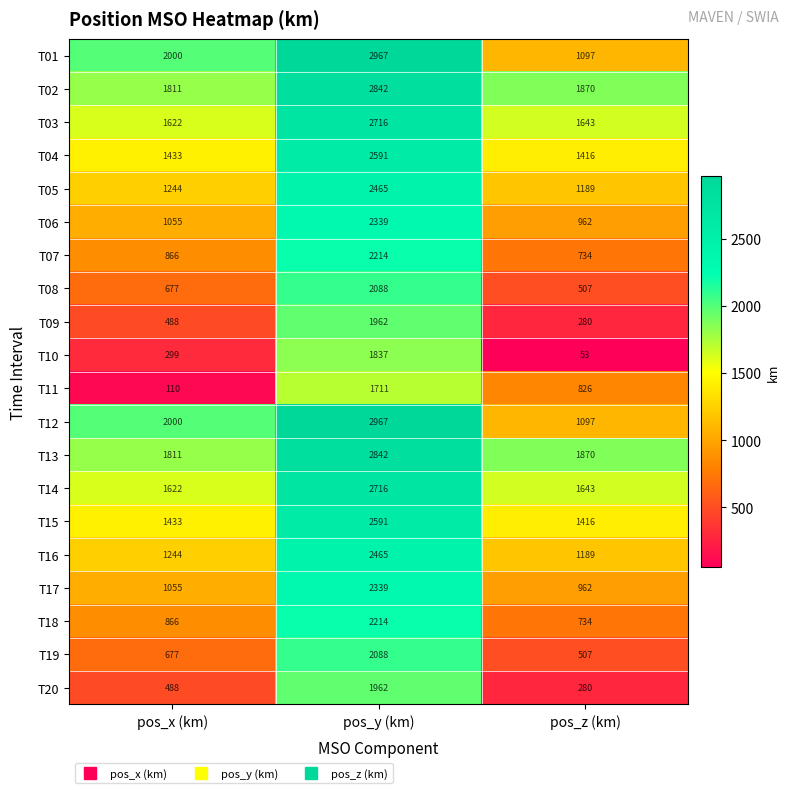

Rank the categories by T20 value from highest to lowest.

pos_y (km), pos_x (km), pos_z (km)